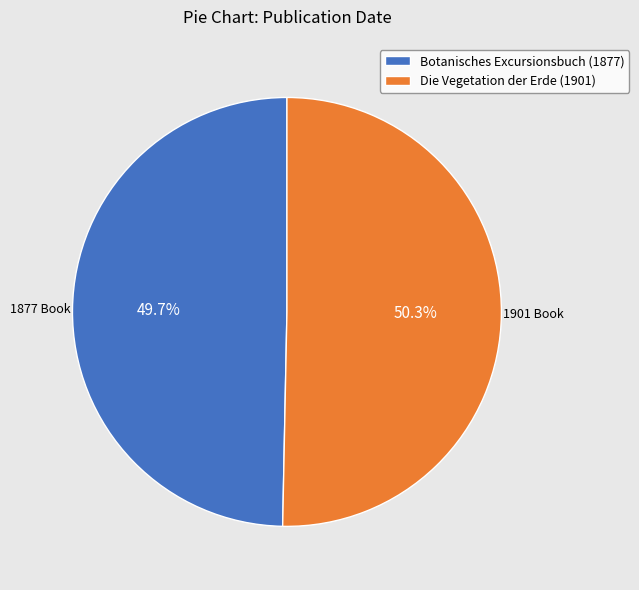

To the nearest percent, what is the combined percentage of Die Vegetation der Erde (1901) and Botanisches Excursionsbuch (1877)?

100%